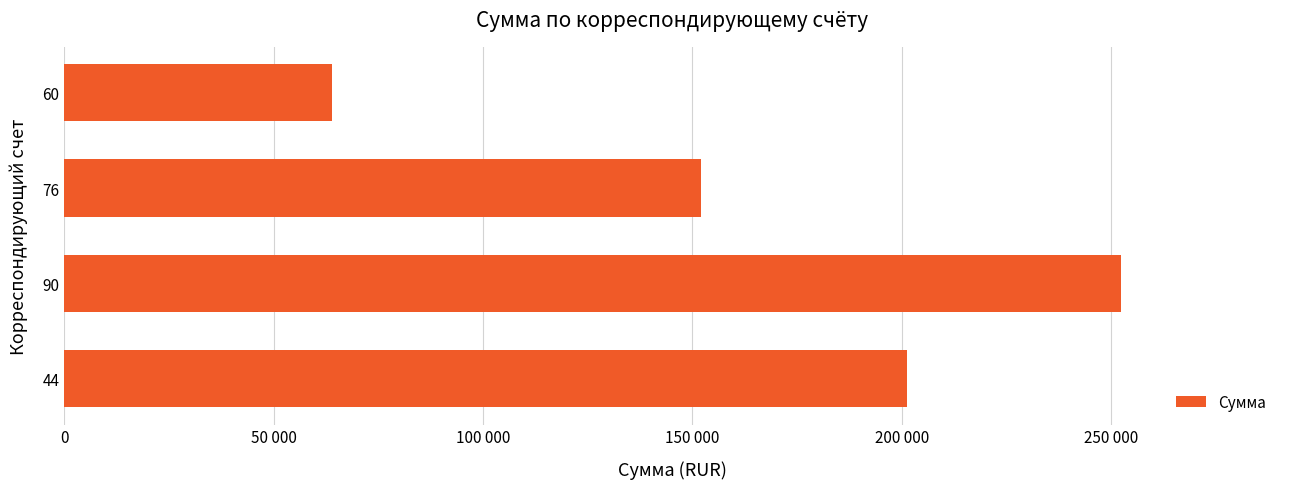

Are the bars horizontal?

Yes